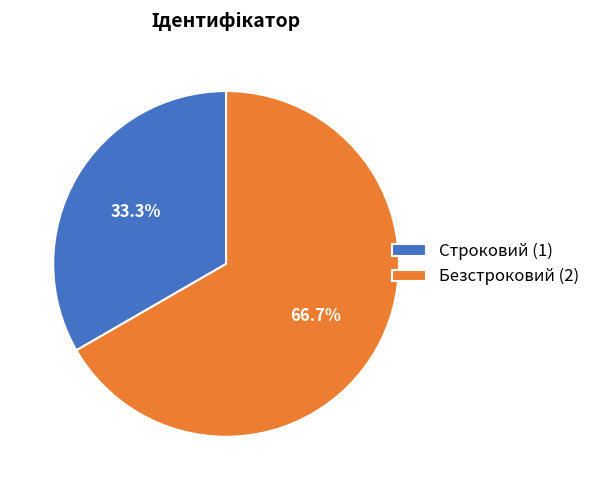

Between Строковий (1) and Безстроковий (2), which is larger?

Безстроковий (2)